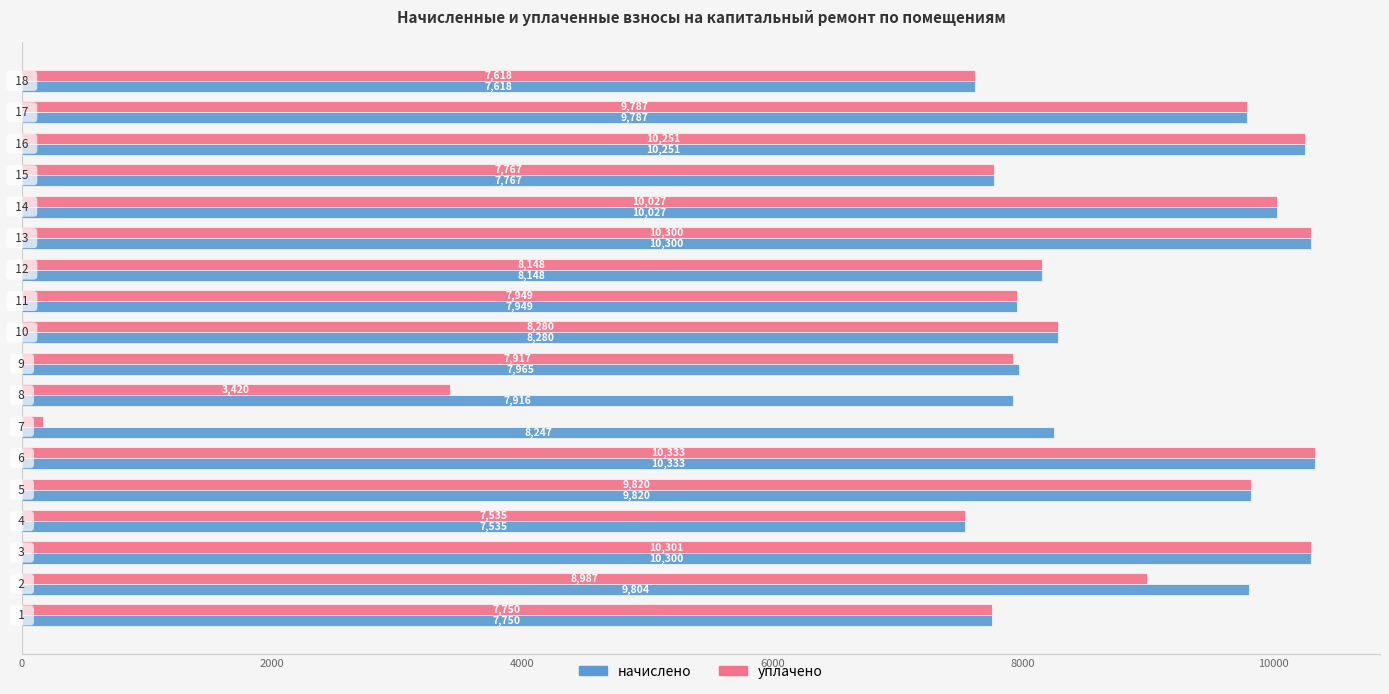

At how many categories does at least one series exceed 9891?

5